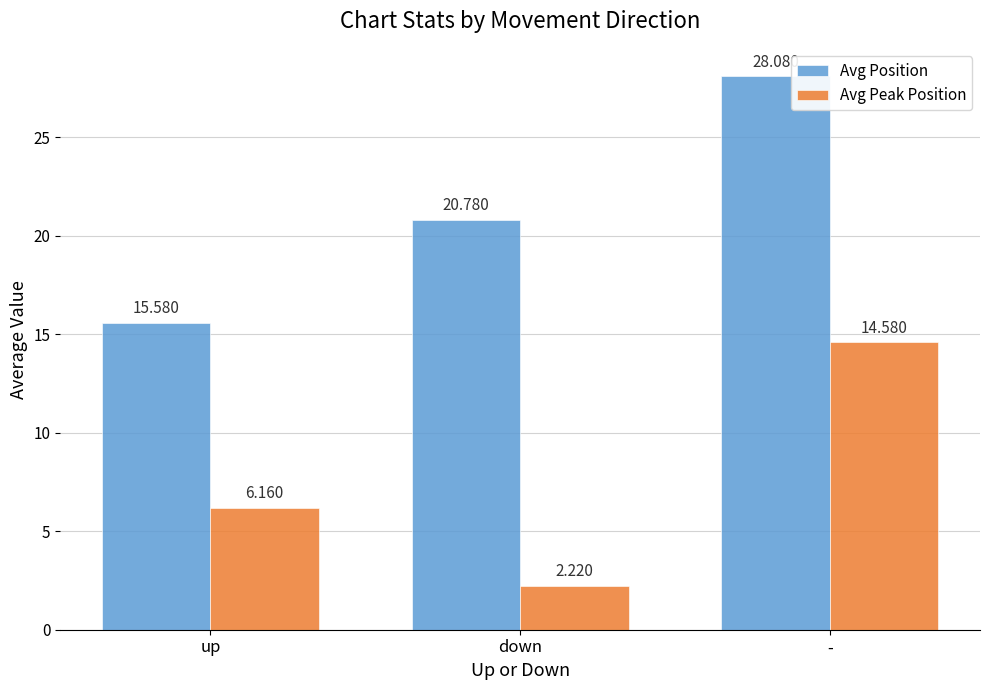

List the series in order of their overall mean, highest first.

Avg Position, Avg Peak Position